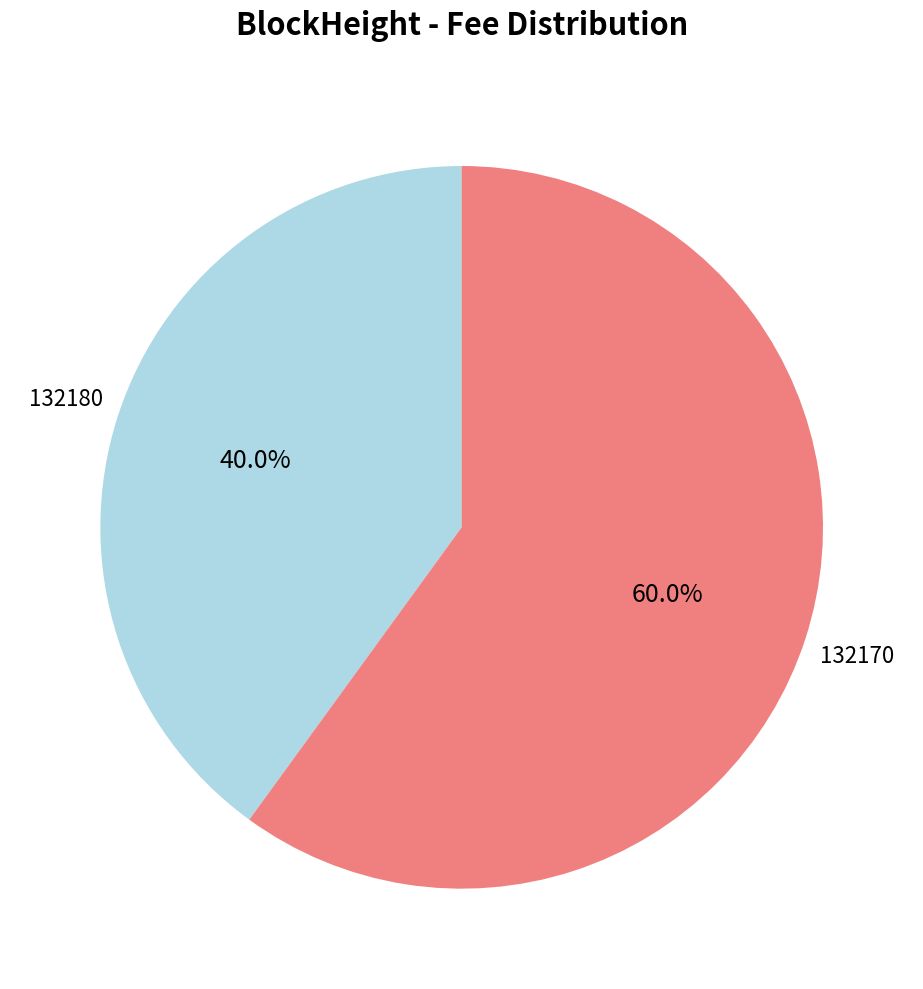

How many segments does this pie chart have?

2